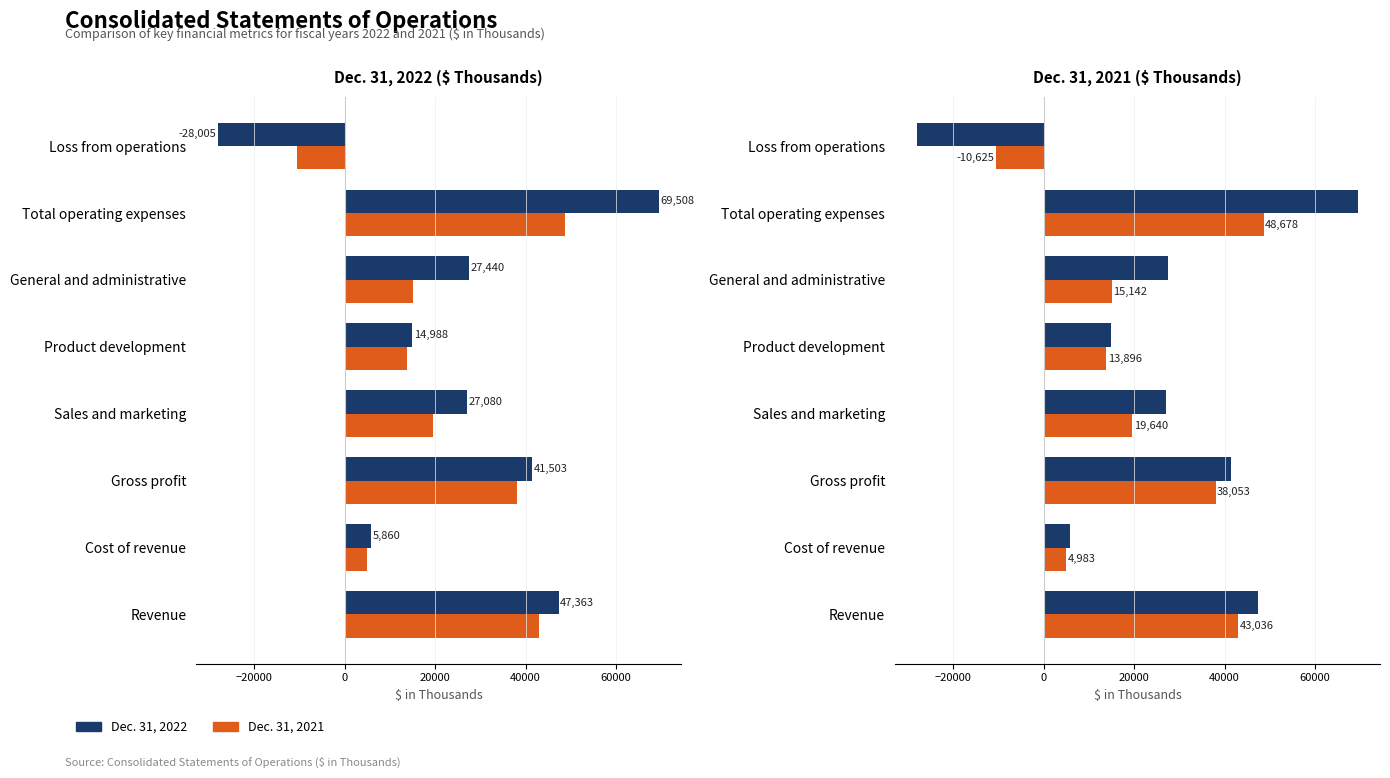

The Dec. 31, 2021 series shows -10625 at Loss from operations. True or false?

True